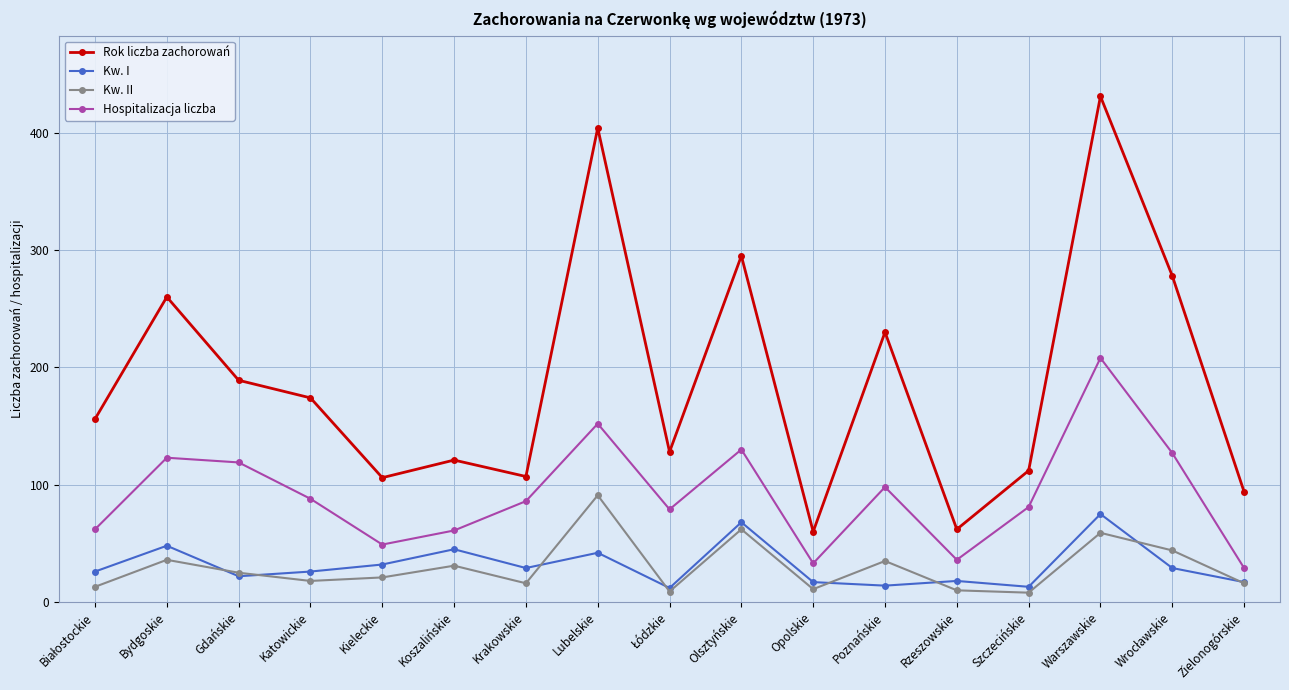

What is the label of the 8th point from the left?

Lubelskie